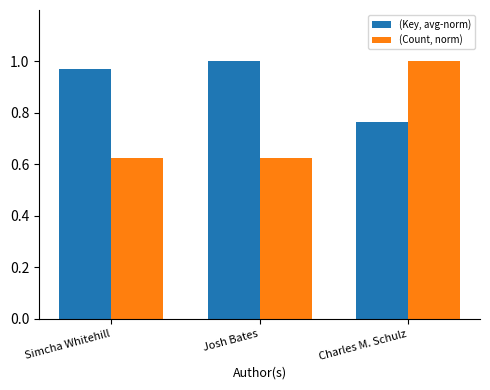

What position from the left is Charles M. Schulz?

3